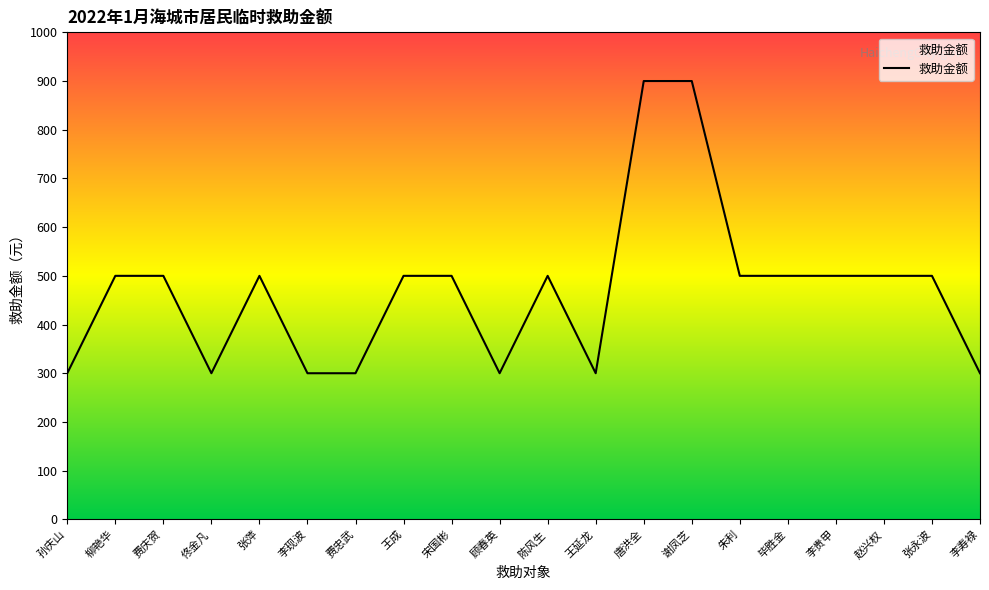

What is the difference between the values at 柳艳华 and 费忠武?

200